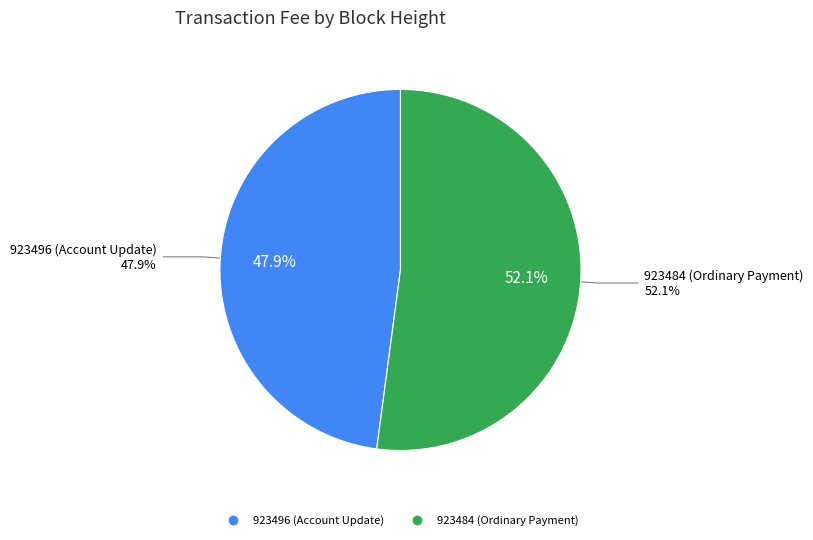

Combined, do 923484 (Ordinary Payment) and 923496 (Account Update) account for over 50%?

Yes